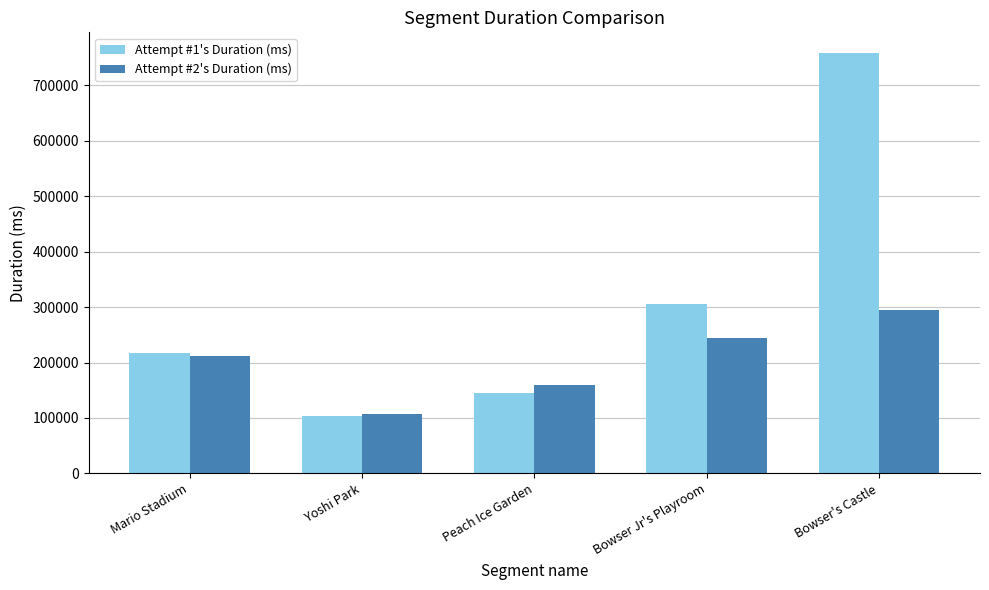

Between Mario Stadium and Yoshi Park, which series saw the biggest shift?

Attempt #1's Duration (ms)